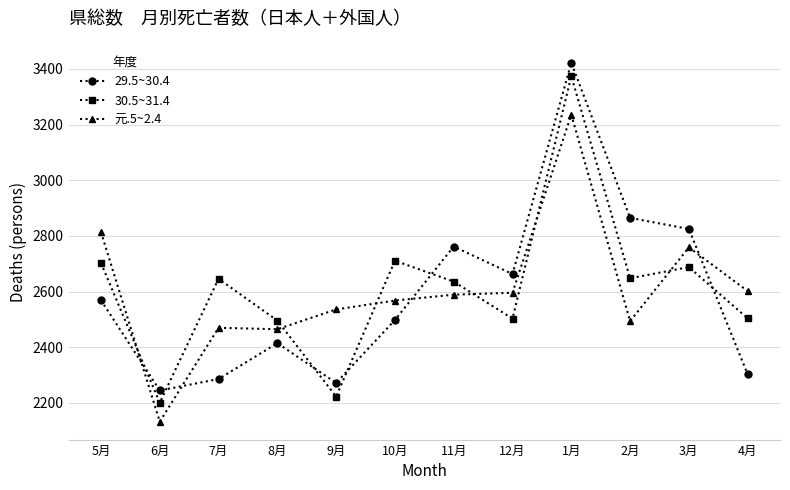

True or false: 29.5~30.4 and 30.5~31.4 cross at least once.

True